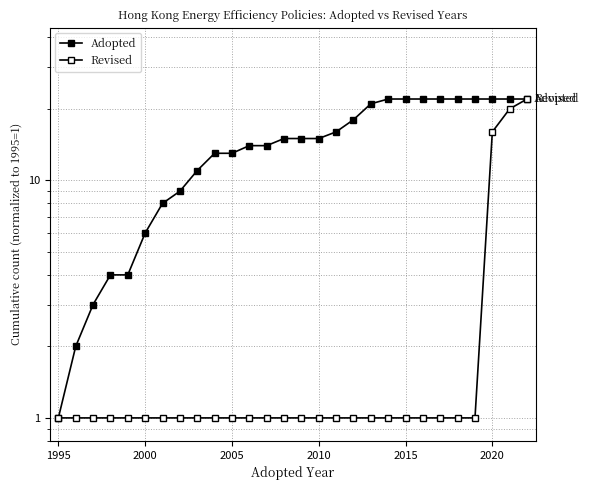

What is the greatest value displayed?

22